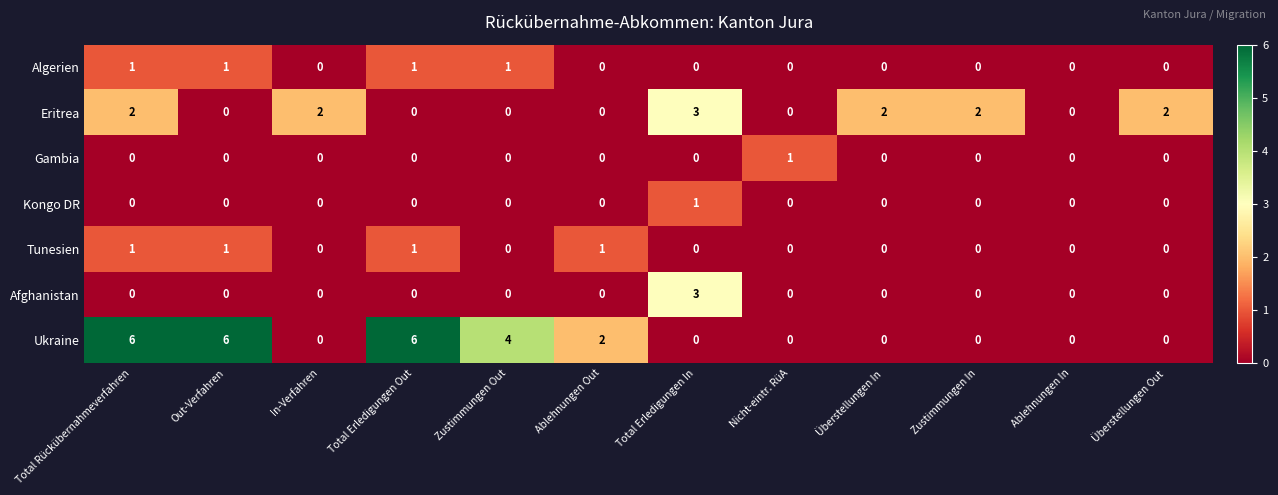

How many values in the Afghanistan series exceed 0?

1